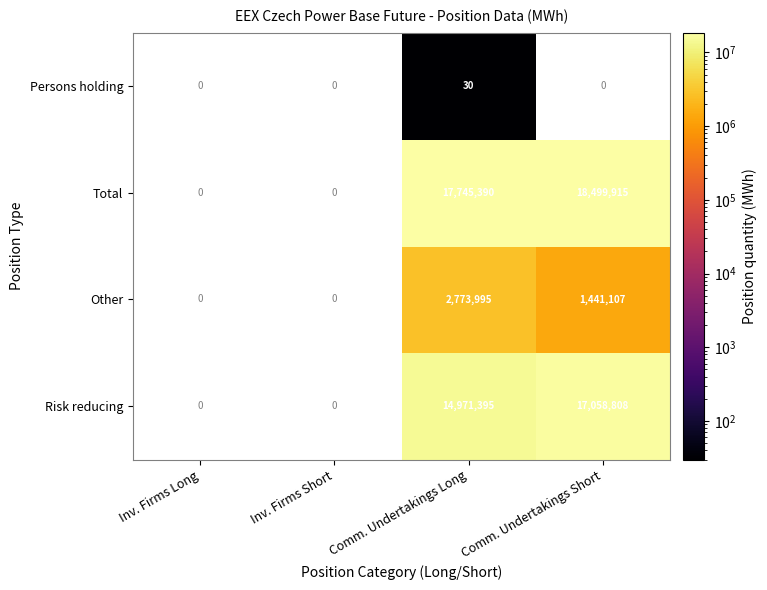

The Other series shows 1441107 at Comm. Undertakings Short. True or false?

True